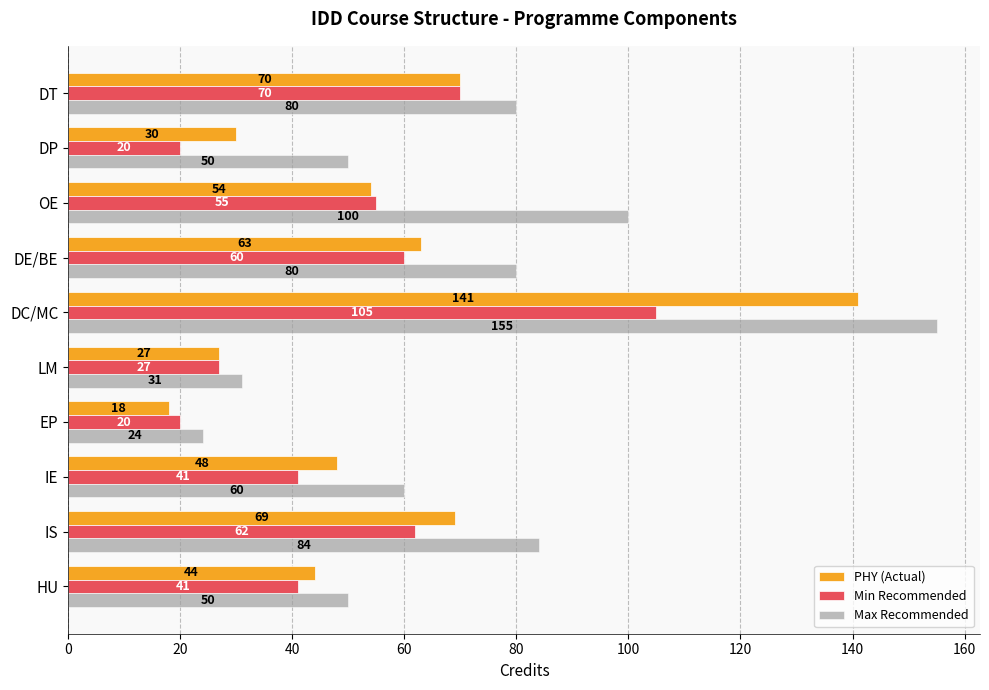

What are all the series names shown in the legend?

PHY (Actual), Min Recommended, Max Recommended